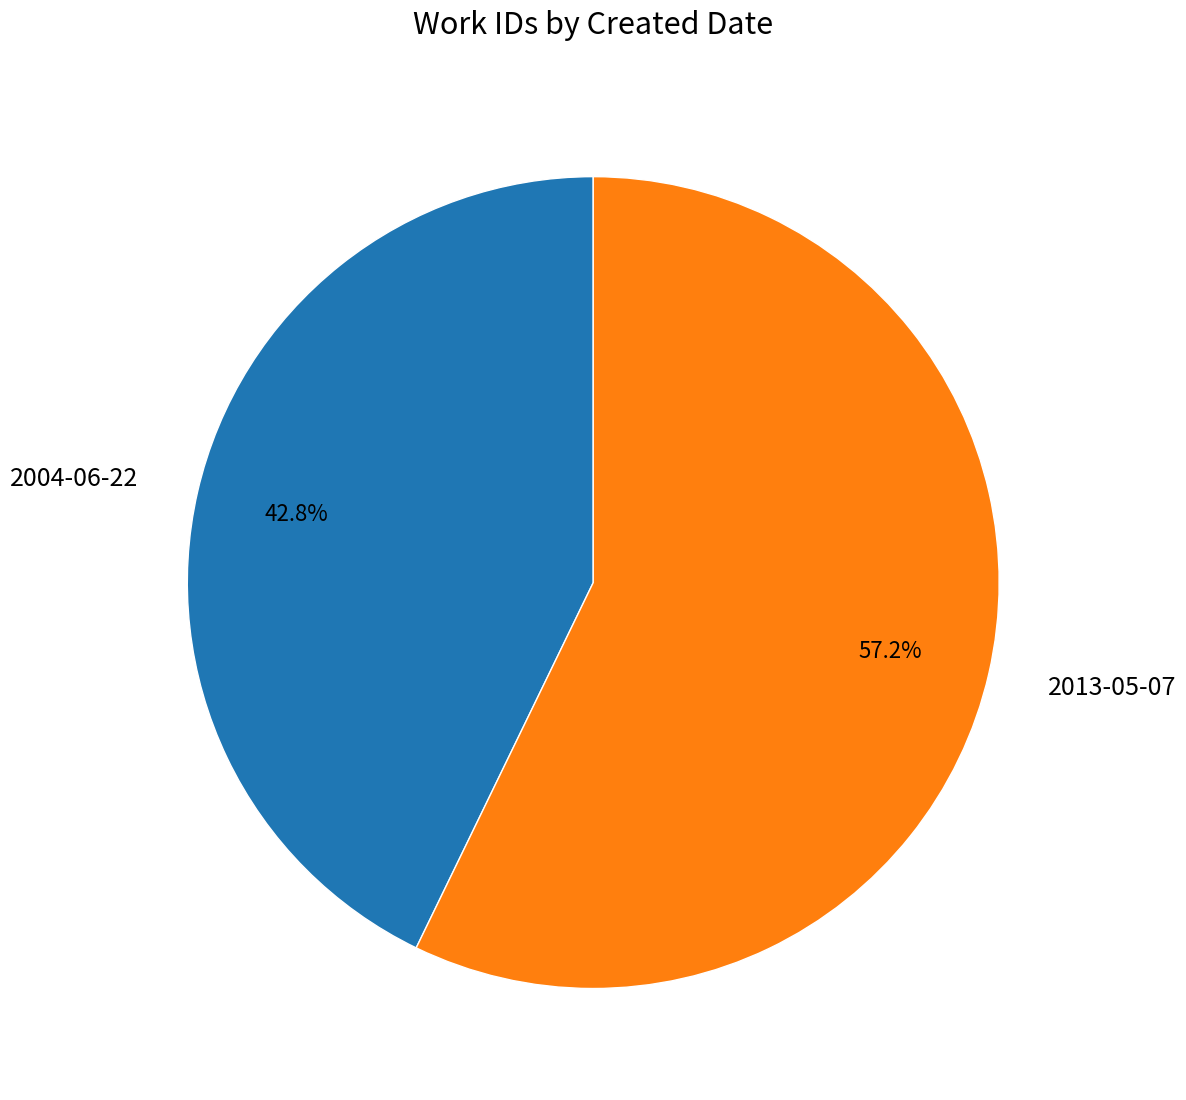

Count the number of slices in the pie.

2